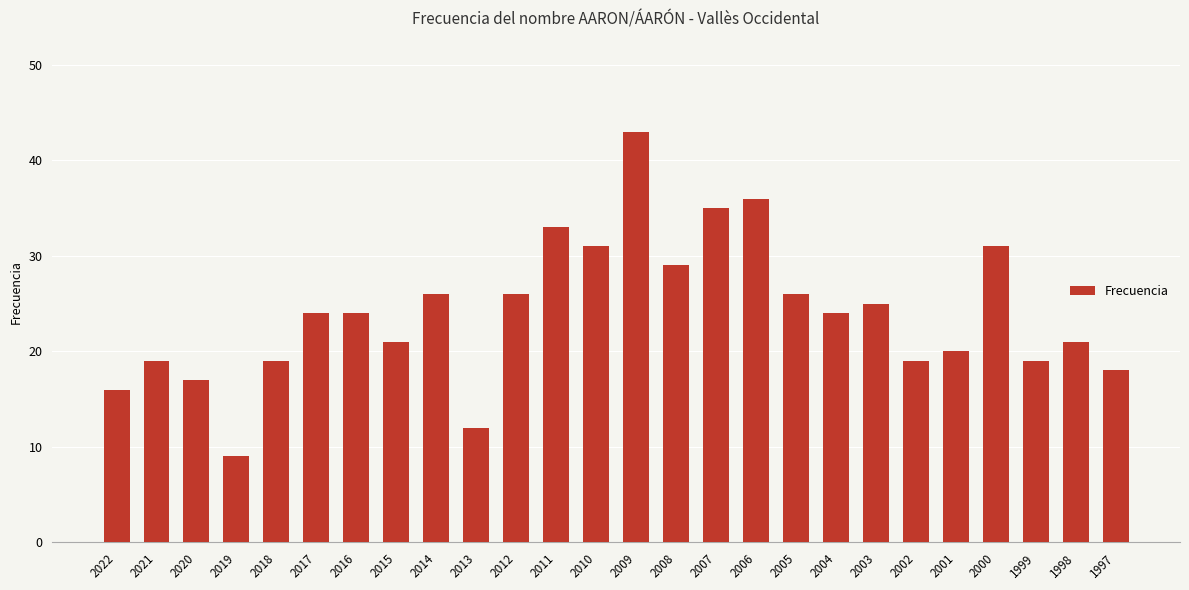

Read the value at 2007.

35